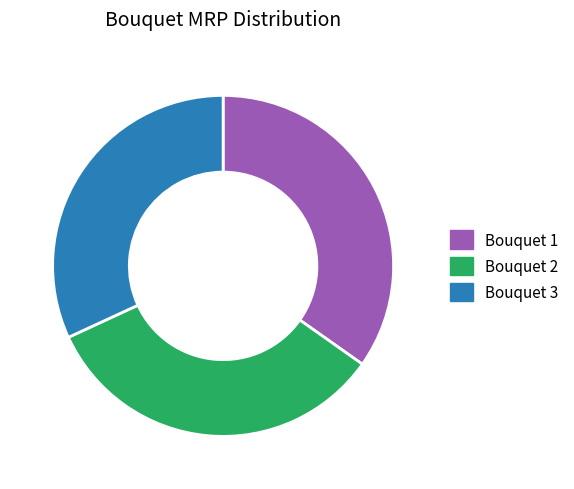

Which slice is the largest?

Bouquet 1